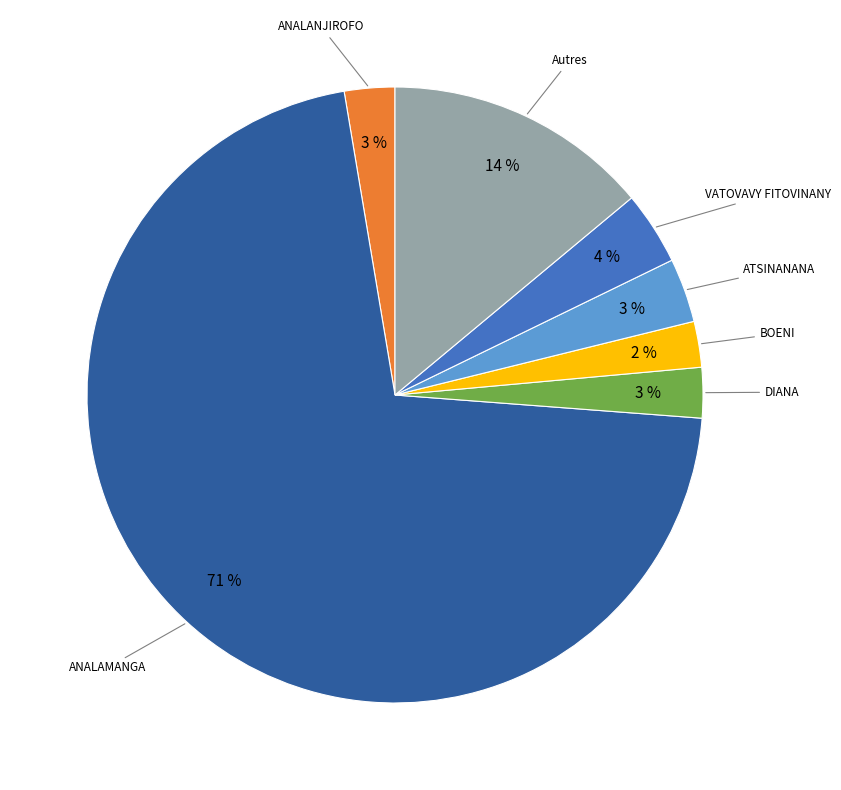

Count the number of slices in the pie.

7